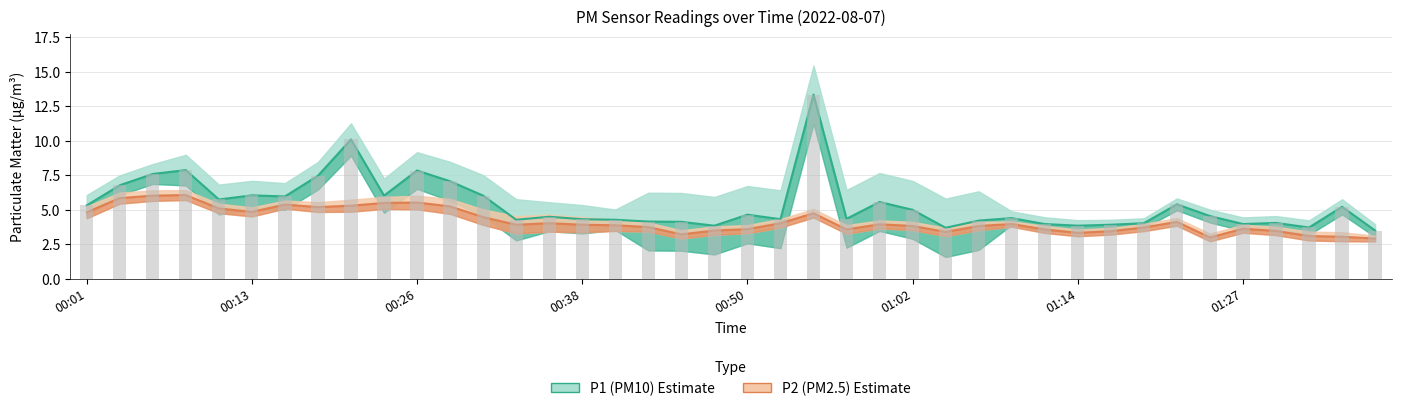

What is the difference between the highest and lowest values at 01:05?

0.3